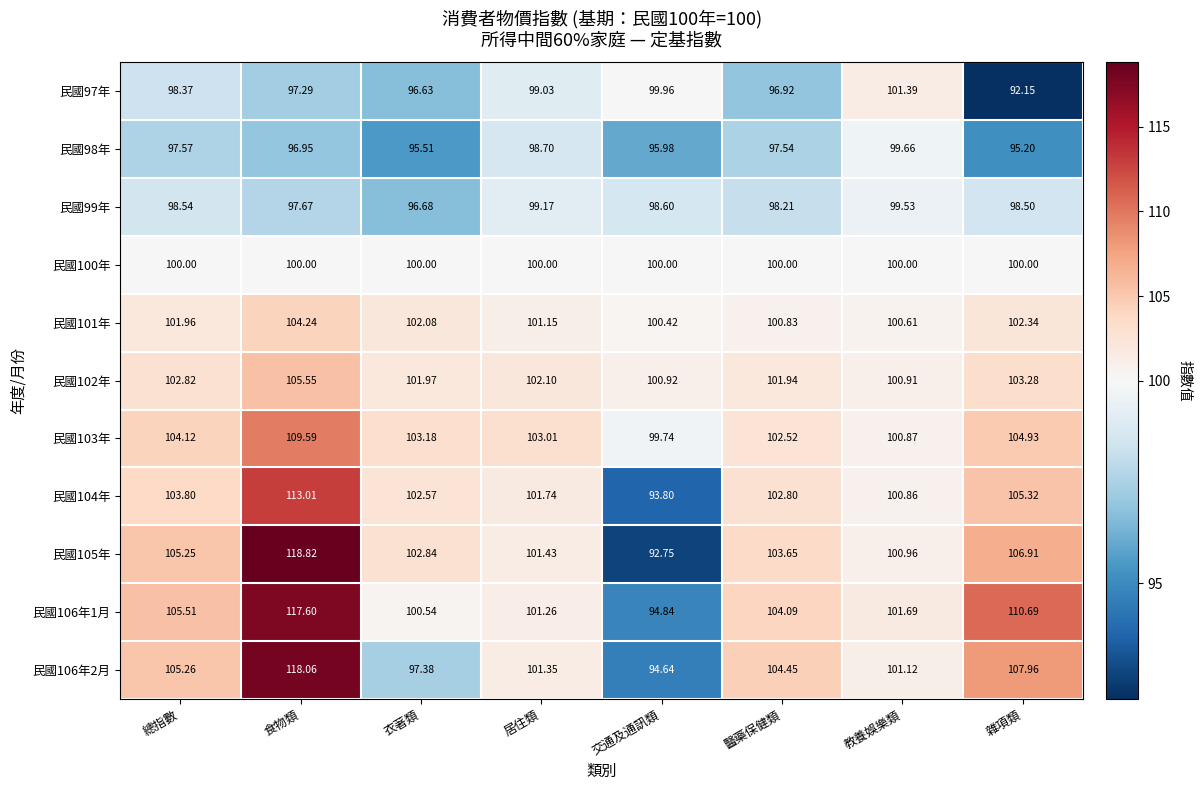

At which label does 民國99年 reach its peak?

教養娛樂類